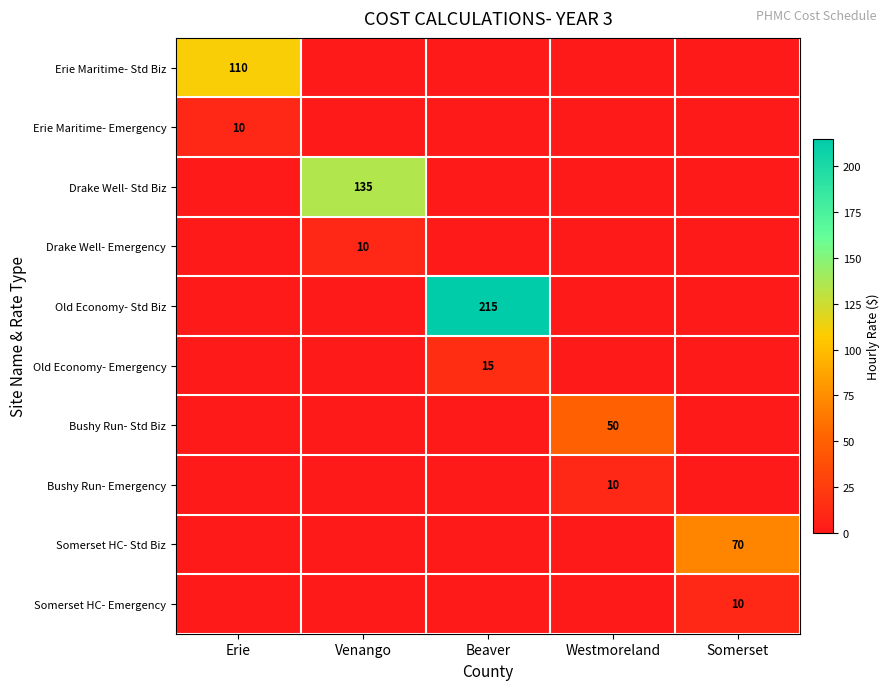

The Erie Maritime- Std Biz series shows 76 at Erie. True or false?

False